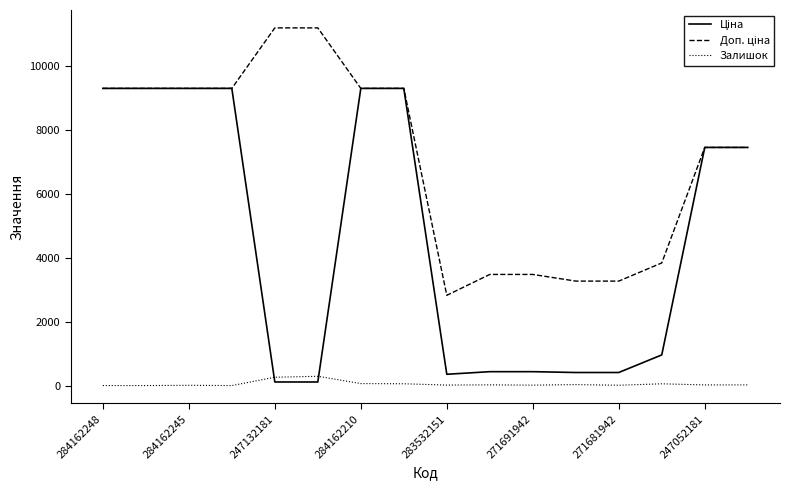

What is the maximum value shown in the chart?

11182.0